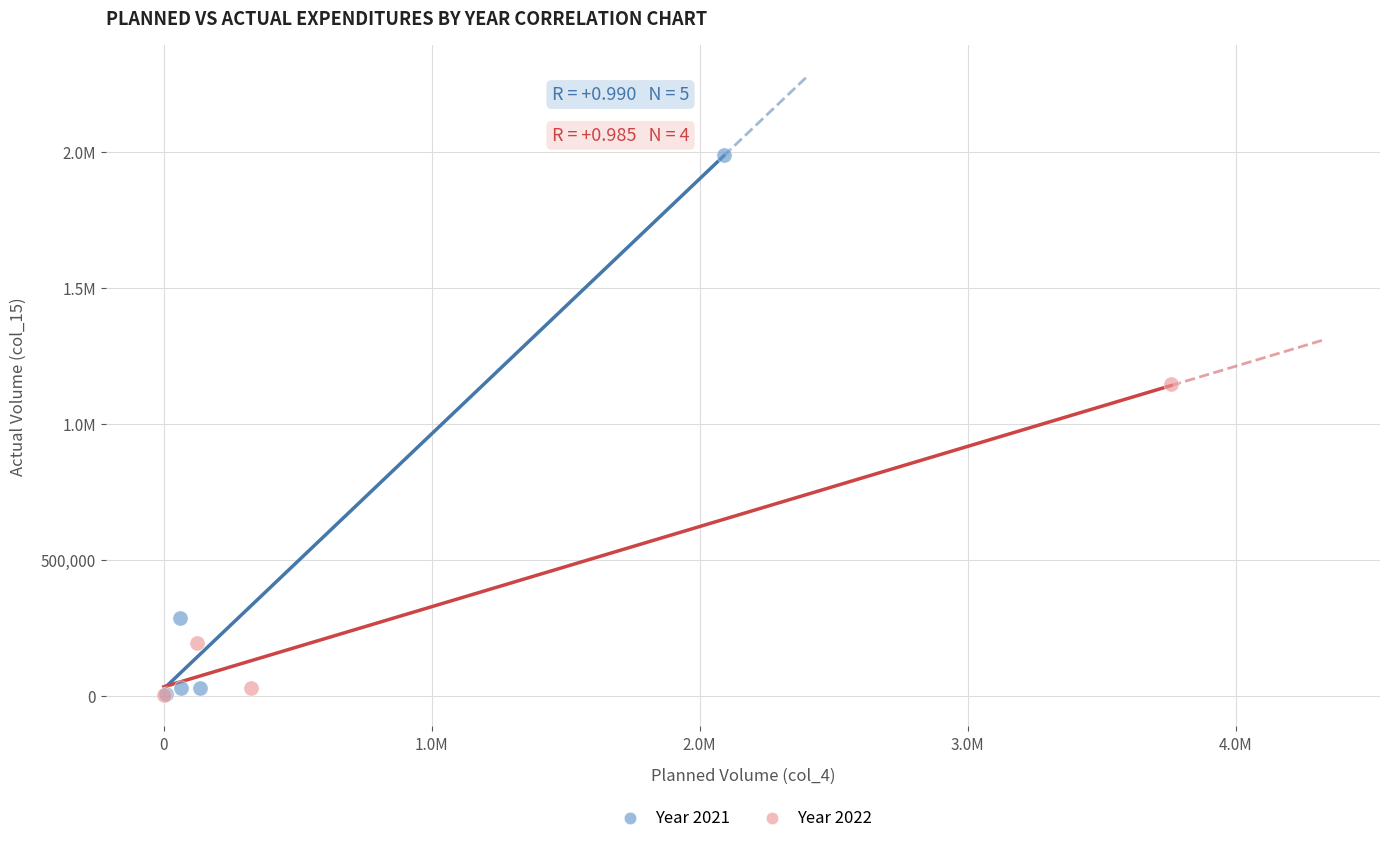

What are all the series names shown in the legend?

Year 2021, Year 2022